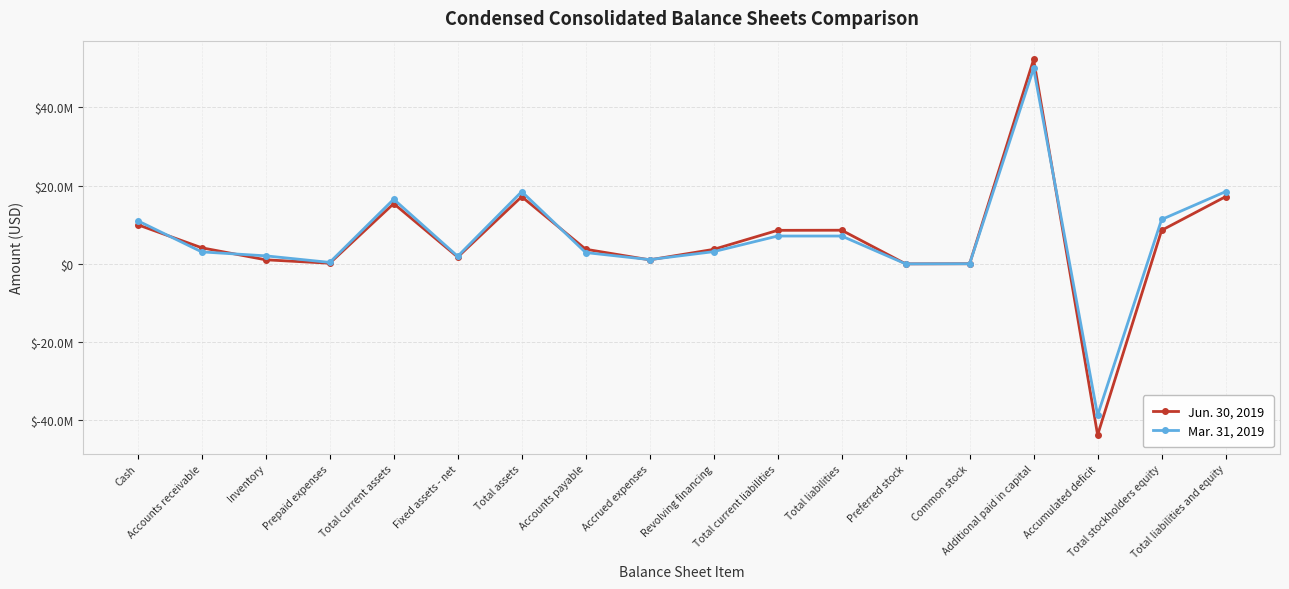

Does the chart have visible grid lines?

Yes